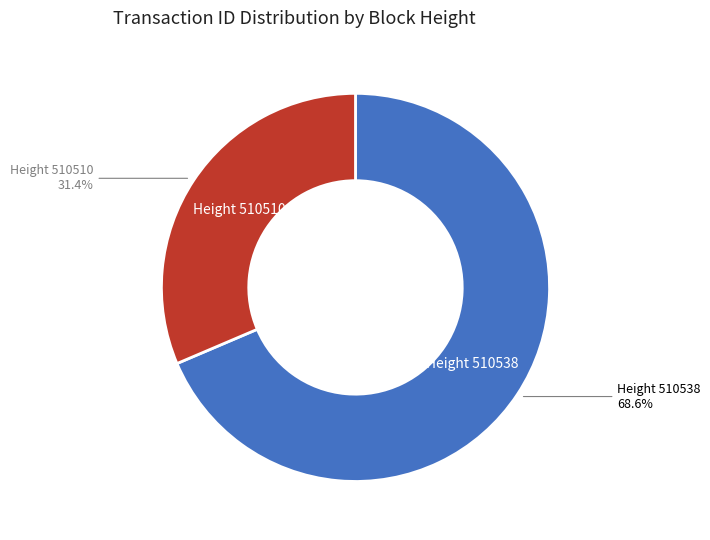

Is there any slice that represents more than half of the pie?

Yes